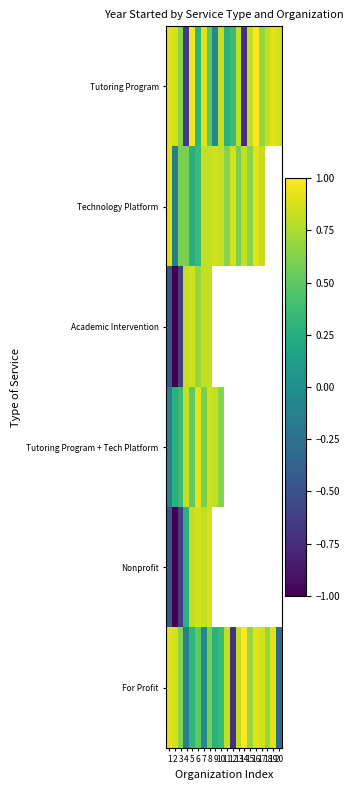

How many values in For Profit are above zero?

16